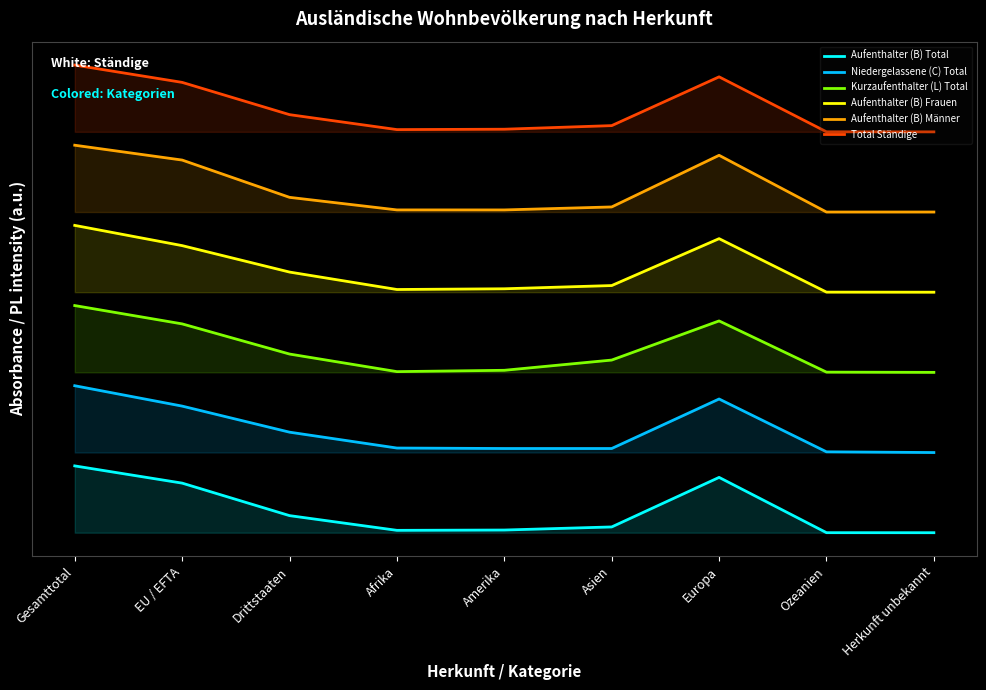

How many distinct data groups are displayed?

6